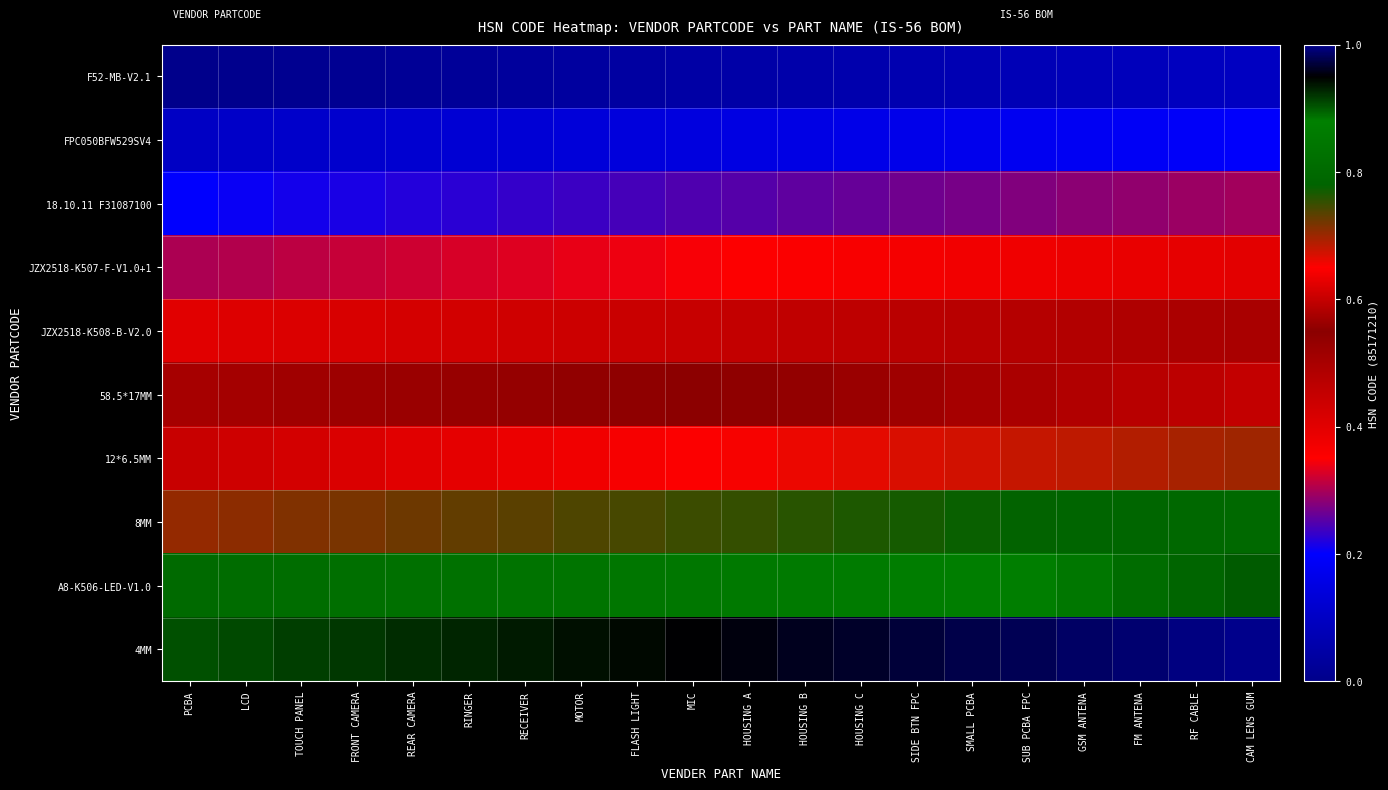

Reading left to right, extract all data points from this chart.

F52-MB-V2.1: PCBA=0.0	LCD=0.0	TOUCH PANEL=0.0	FRONT CAMERA=0.0	REAR CAMERA=0.0	RINGER=0.0	RECEIVER=0.0	MOTOR=0.0	FLASH LIGHT=0.0	MIC=0.0	HOUSING A=0.1	HOUSING B=0.1	HOUSING C=0.1	SIDE BTN FPC=0.1	SMALL PCBA=0.1	SUB PCBA FPC=0.1	GSM ANTENA=0.1	FM ANTENA=0.1	RF CABLE=0.1	CAM LENS GUM=0.1
FPC050BFW529SV4: PCBA=0.1	LCD=0.1	TOUCH PANEL=0.1	FRONT CAMERA=0.1	REAR CAMERA=0.1	RINGER=0.1	RECEIVER=0.1	MOTOR=0.1	FLASH LIGHT=0.1	MIC=0.1	HOUSING A=0.2	HOUSING B=0.2	HOUSING C=0.2	SIDE BTN FPC=0.2	SMALL PCBA=0.2	SUB PCBA FPC=0.2	GSM ANTENA=0.2	FM ANTENA=0.2	RF CABLE=0.2	CAM LENS GUM=0.2
18.10.11 F31087100: PCBA=0.2	LCD=0.2	TOUCH PANEL=0.2	FRONT CAMERA=0.2	REAR CAMERA=0.2	RINGER=0.2	RECEIVER=0.2	MOTOR=0.2	FLASH LIGHT=0.2	MIC=0.2	HOUSING A=0.3	HOUSING B=0.3	HOUSING C=0.3	SIDE BTN FPC=0.3	SMALL PCBA=0.3	SUB PCBA FPC=0.3	GSM ANTENA=0.3	FM ANTENA=0.3	RF CABLE=0.3	CAM LENS GUM=0.3
JZX2518-K507-F-V1.0+1: PCBA=0.3	LCD=0.3	TOUCH PANEL=0.3	FRONT CAMERA=0.3	REAR CAMERA=0.3	RINGER=0.3	RECEIVER=0.3	MOTOR=0.3	FLASH LIGHT=0.3	MIC=0.3	HOUSING A=0.4	HOUSING B=0.4	HOUSING C=0.4	SIDE BTN FPC=0.4	SMALL PCBA=0.4	SUB PCBA FPC=0.4	GSM ANTENA=0.4	FM ANTENA=0.4	RF CABLE=0.4	CAM LENS GUM=0.4
JZX2518-K508-B-V2.0: PCBA=0.4	LCD=0.4	TOUCH PANEL=0.4	FRONT CAMERA=0.4	REAR CAMERA=0.4	RINGER=0.4	RECEIVER=0.4	MOTOR=0.4	FLASH LIGHT=0.4	MIC=0.4	HOUSING A=0.5	HOUSING B=0.5	HOUSING C=0.5	SIDE BTN FPC=0.5	SMALL PCBA=0.5	SUB PCBA FPC=0.5	GSM ANTENA=0.5	FM ANTENA=0.5	RF CABLE=0.5	CAM LENS GUM=0.5
58.5*17MM: PCBA=0.5	LCD=0.5	TOUCH PANEL=0.5	FRONT CAMERA=0.5	REAR CAMERA=0.5	RINGER=0.5	RECEIVER=0.5	MOTOR=0.5	FLASH LIGHT=0.5	MIC=0.5	HOUSING A=0.6	HOUSING B=0.6	HOUSING C=0.6	SIDE BTN FPC=0.6	SMALL PCBA=0.6	SUB PCBA FPC=0.6	GSM ANTENA=0.6	FM ANTENA=0.6	RF CABLE=0.6	CAM LENS GUM=0.6
12*6.5MM: PCBA=0.6	LCD=0.6	TOUCH PANEL=0.6	FRONT CAMERA=0.6	REAR CAMERA=0.6	RINGER=0.6	RECEIVER=0.6	MOTOR=0.6	FLASH LIGHT=0.6	MIC=0.6	HOUSING A=0.7	HOUSING B=0.7	HOUSING C=0.7	SIDE BTN FPC=0.7	SMALL PCBA=0.7	SUB PCBA FPC=0.7	GSM ANTENA=0.7	FM ANTENA=0.7	RF CABLE=0.7	CAM LENS GUM=0.7
8MM: PCBA=0.7	LCD=0.7	TOUCH PANEL=0.7	FRONT CAMERA=0.7	REAR CAMERA=0.7	RINGER=0.7	RECEIVER=0.7	MOTOR=0.7	FLASH LIGHT=0.7	MIC=0.7	HOUSING A=0.8	HOUSING B=0.8	HOUSING C=0.8	SIDE BTN FPC=0.8	SMALL PCBA=0.8	SUB PCBA FPC=0.8	GSM ANTENA=0.8	FM ANTENA=0.8	RF CABLE=0.8	CAM LENS GUM=0.8
A8-K506-LED-V1.0: PCBA=0.8	LCD=0.8	TOUCH PANEL=0.8	FRONT CAMERA=0.8	REAR CAMERA=0.8	RINGER=0.8	RECEIVER=0.8	MOTOR=0.8	FLASH LIGHT=0.8	MIC=0.8	HOUSING A=0.9	HOUSING B=0.9	HOUSING C=0.9	SIDE BTN FPC=0.9	SMALL PCBA=0.9	SUB PCBA FPC=0.9	GSM ANTENA=0.9	FM ANTENA=0.9	RF CABLE=0.9	CAM LENS GUM=0.9
4MM: PCBA=0.9	LCD=0.9	TOUCH PANEL=0.9	FRONT CAMERA=0.9	REAR CAMERA=0.9	RINGER=0.9	RECEIVER=0.9	MOTOR=0.9	FLASH LIGHT=0.9	MIC=0.9	HOUSING A=1.0	HOUSING B=1.0	HOUSING C=1.0	SIDE BTN FPC=1.0	SMALL PCBA=1.0	SUB PCBA FPC=1.0	GSM ANTENA=1.0	FM ANTENA=1.0	RF CABLE=1.0	CAM LENS GUM=1.0